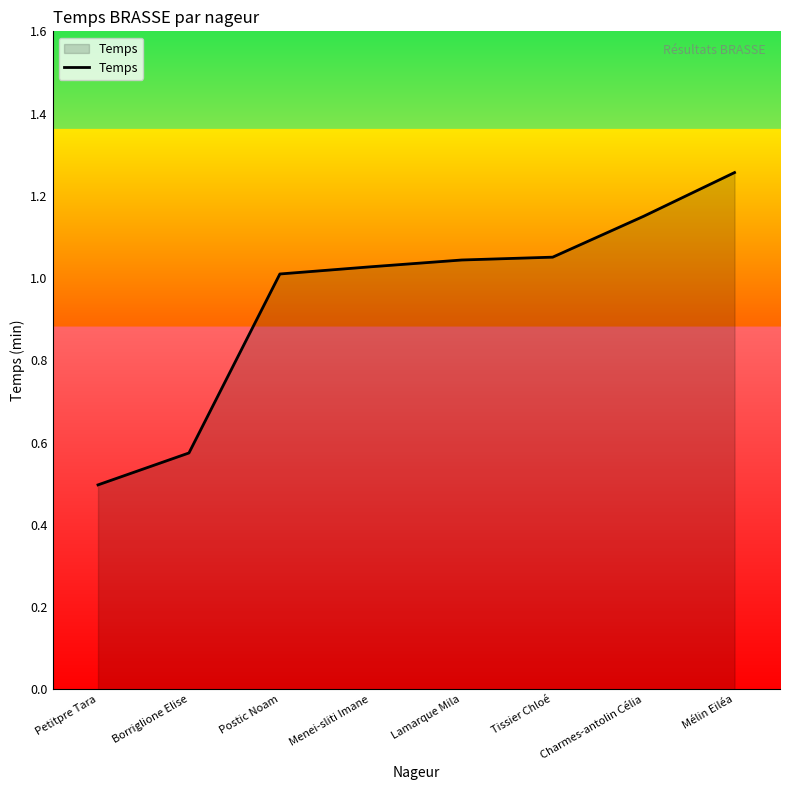

What is the difference between the maximum and minimum values?

0.8